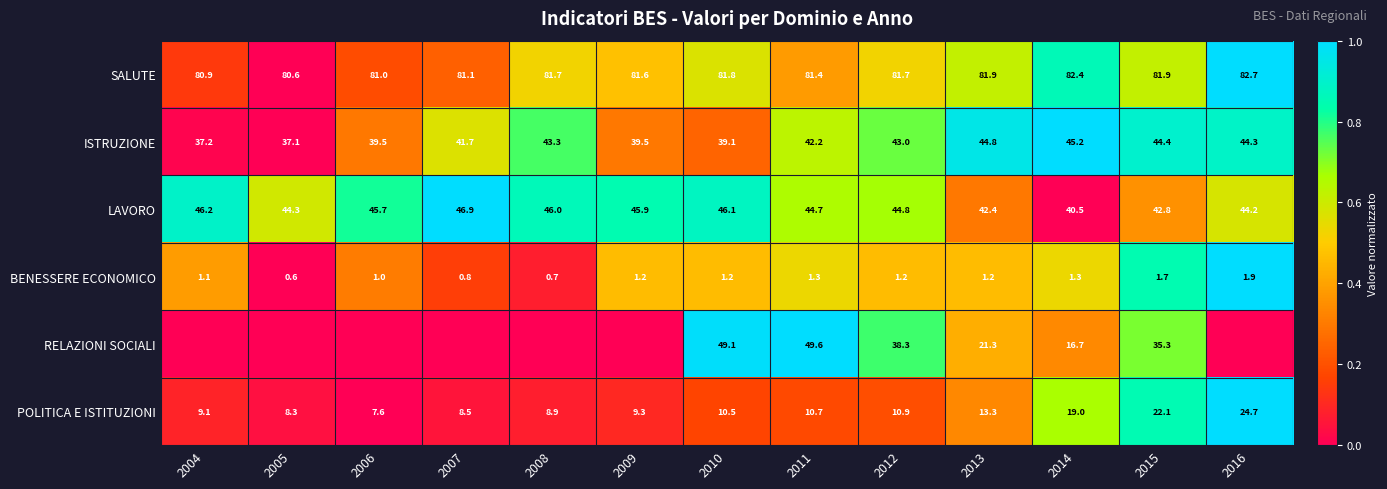

Rank the categories by POLITICA E ISTITUZIONI value from lowest to highest.

2006, 2005, 2007, 2008, 2004, 2009, 2010, 2011, 2012, 2013, 2014, 2015, 2016